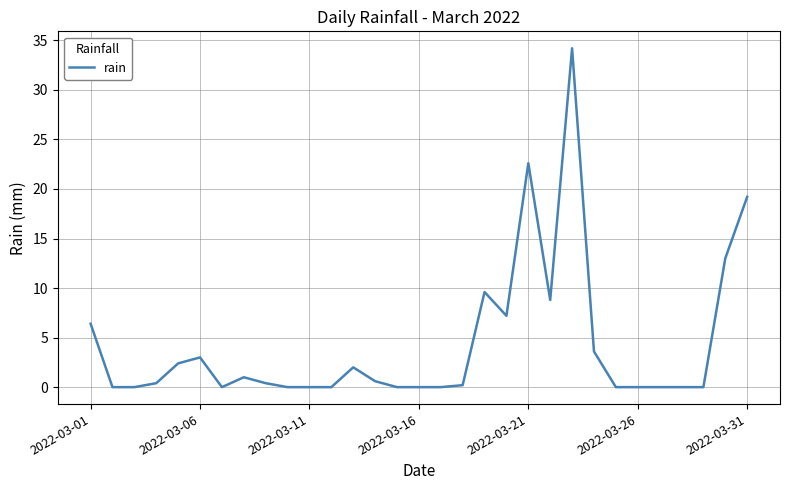

What is the greatest value displayed?

34.2